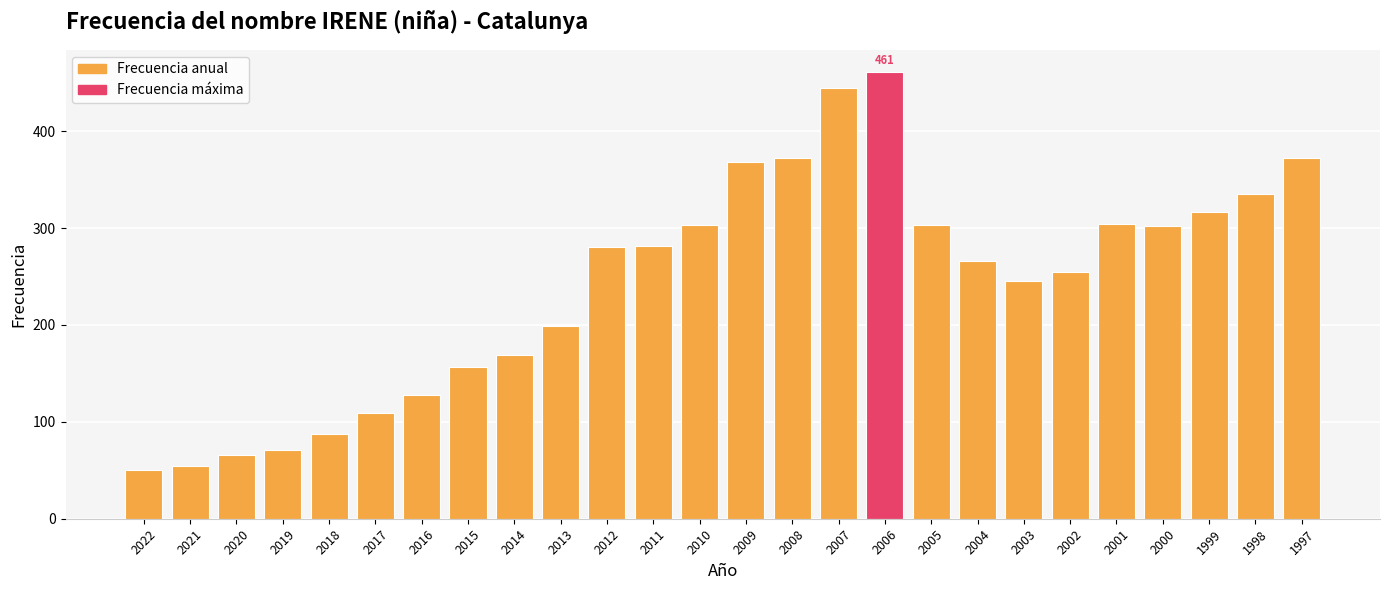

The chart shows a value of 193 at 2016. True or false?

False